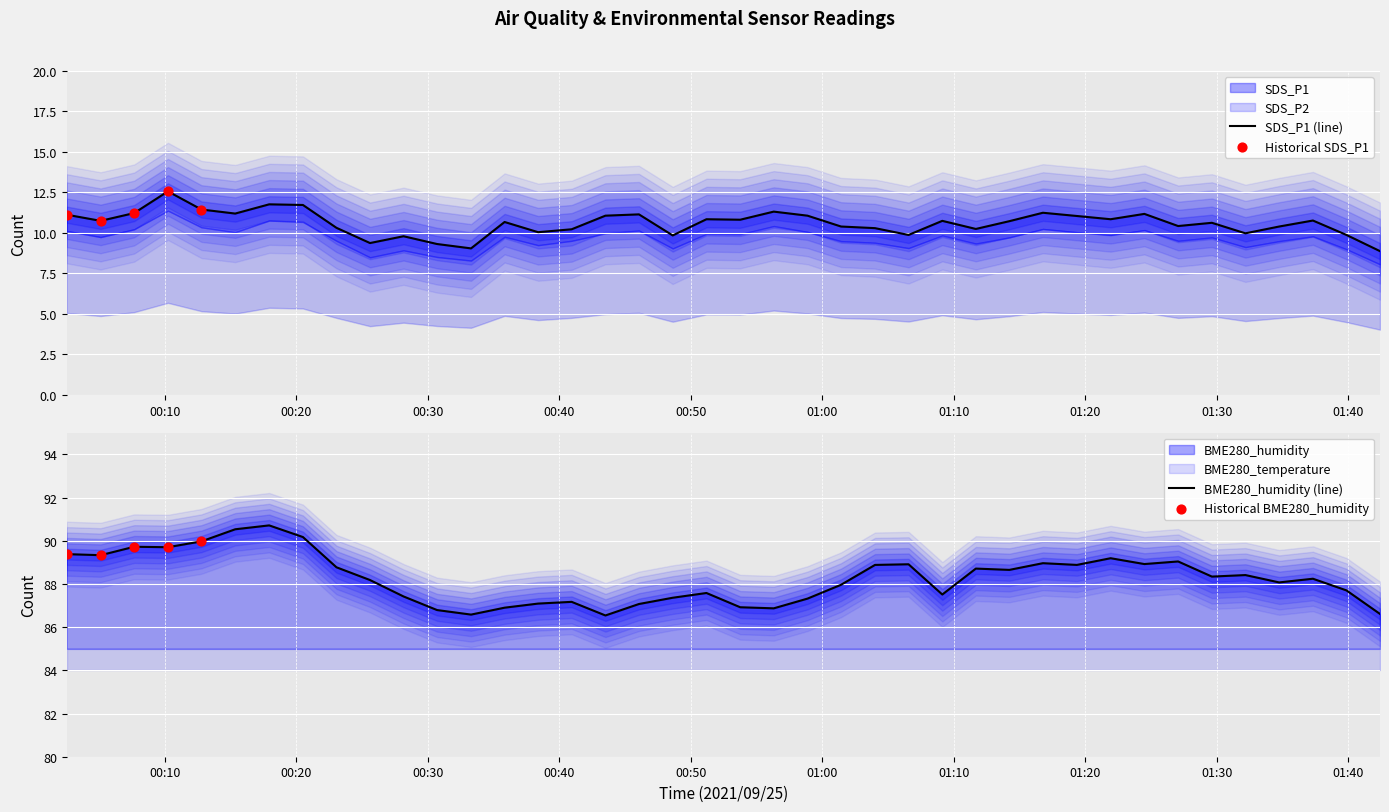

Which series has the largest total across all categories?

BME280_humidity